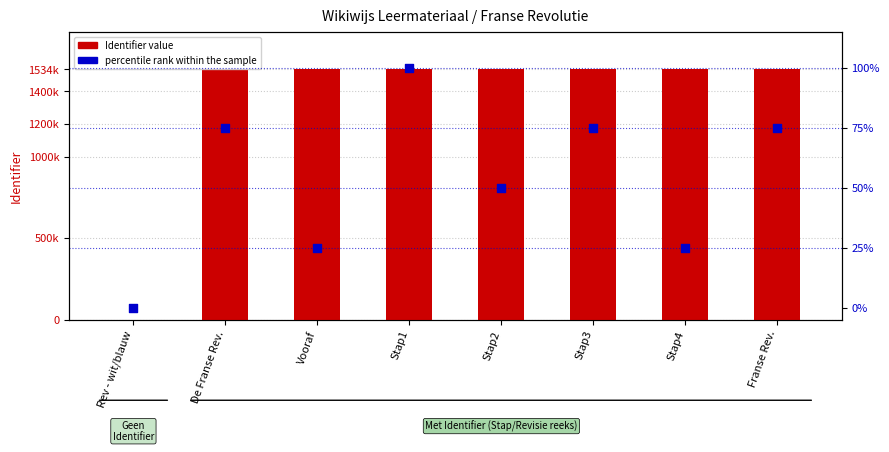

What are all the series names shown in the legend?

Identifier, percentile rank within the sample